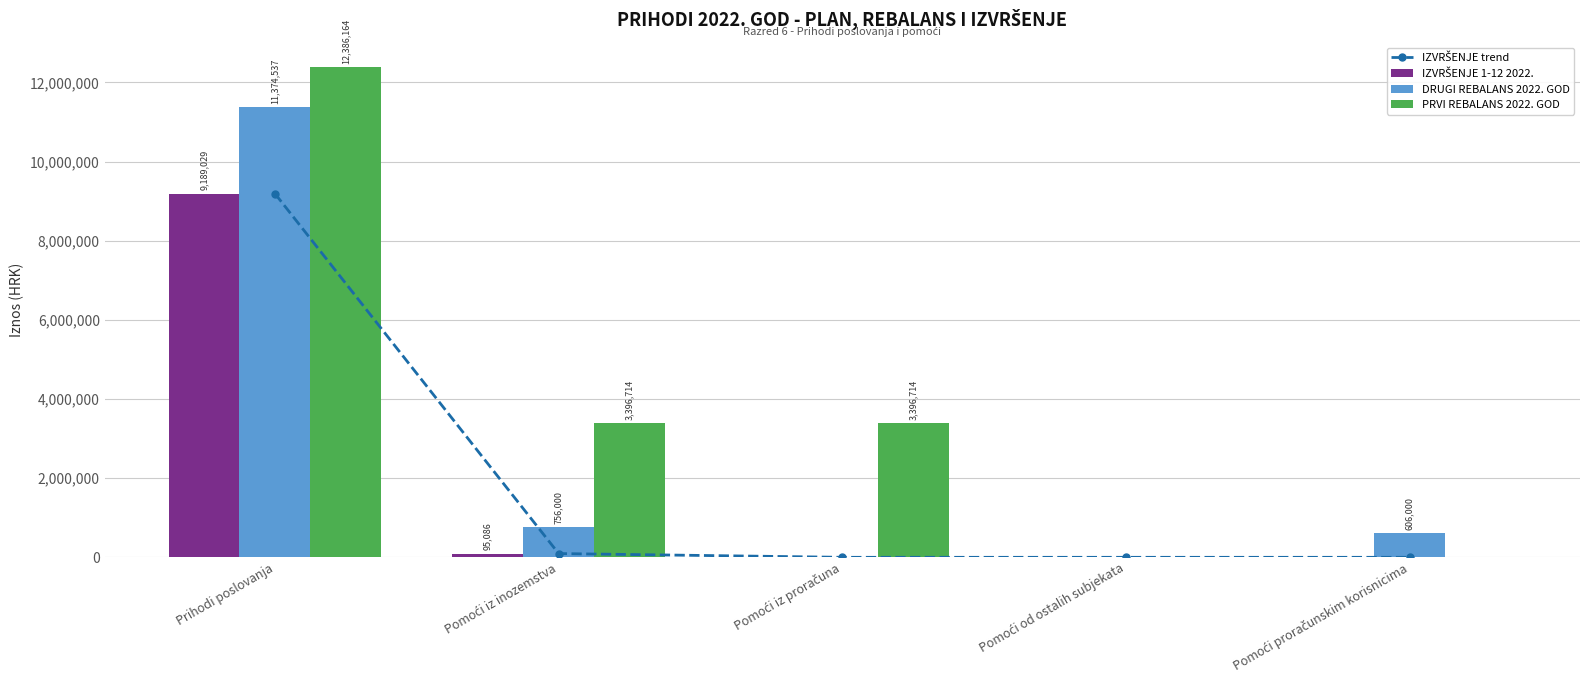

The value of PRVI REBALANS 2022. GOD at Prihodi poslovanja is 18413632.7. True or false?

False